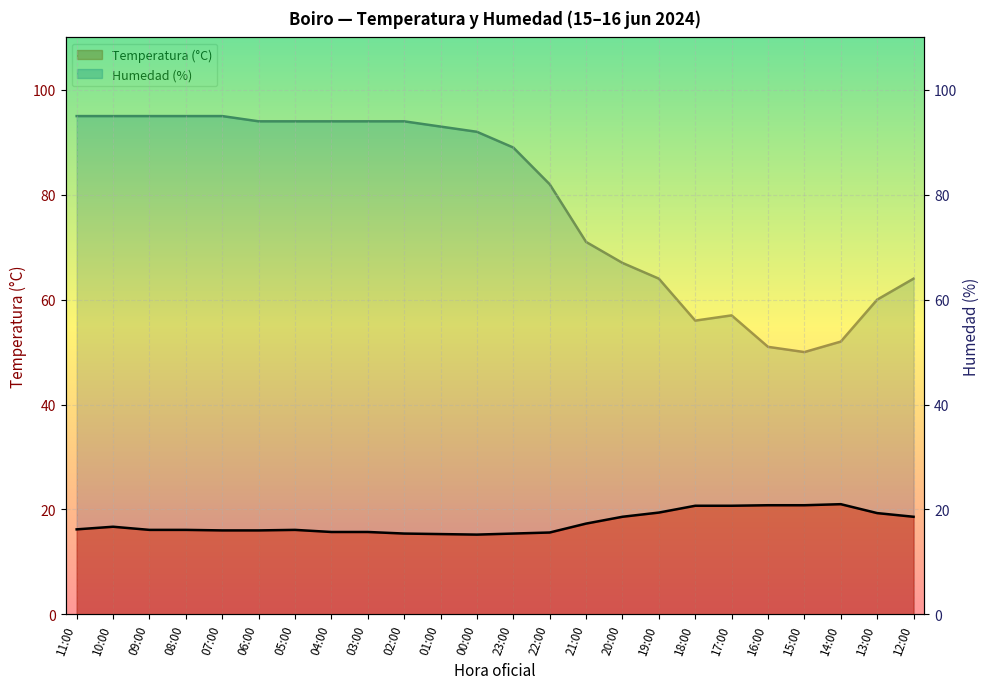

Reading right to left, what are all the values shown in this chart?

Temperatura (°C): 18.6	19.3	21.0	20.8	20.8	20.7	20.7	19.4	18.6	17.3	15.6	15.4	15.2	15.3	15.4	15.7	15.7	16.1	16.0	16.0	16.1	16.1	16.7	16.2
Humedad (%): 64.0	60.0	52.0	50.0	51.0	57.0	56.0	64.0	67.0	71.0	82.0	89.0	92.0	93.0	94.0	94.0	94.0	94.0	94.0	95.0	95.0	95.0	95.0	95.0